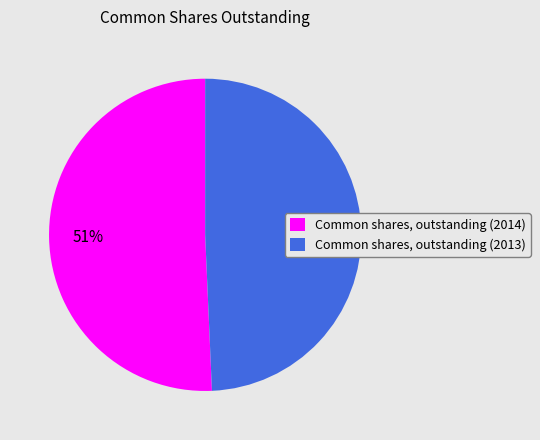

Do Common shares, outstanding (2014) and Common shares, outstanding (2013) together represent more than half of the pie?

Yes